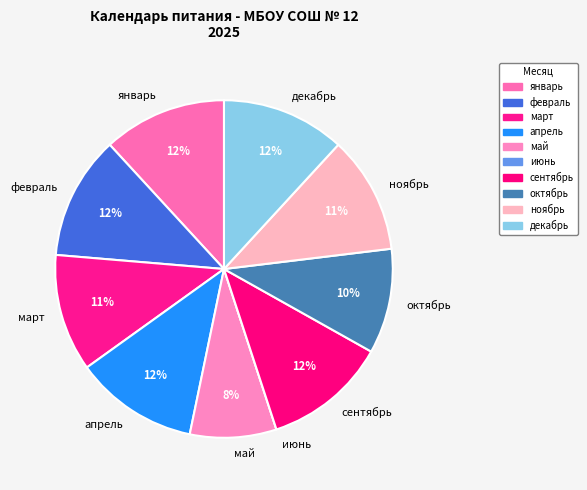

Does сентябрь represent more than half of the total?

No